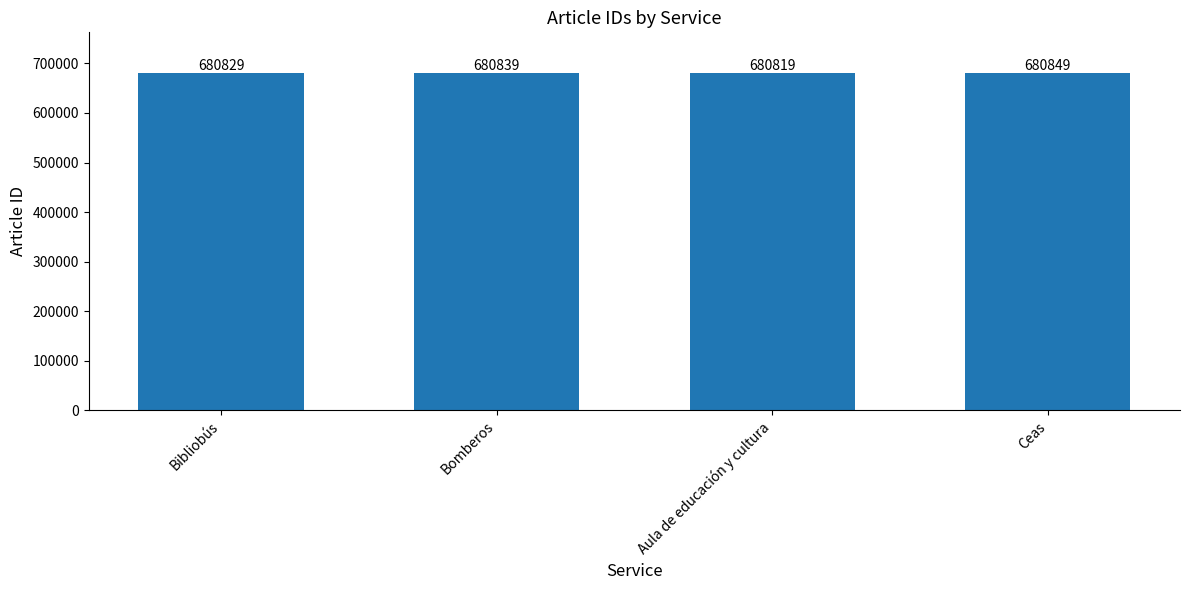

Count the number of data series in this chart.

1